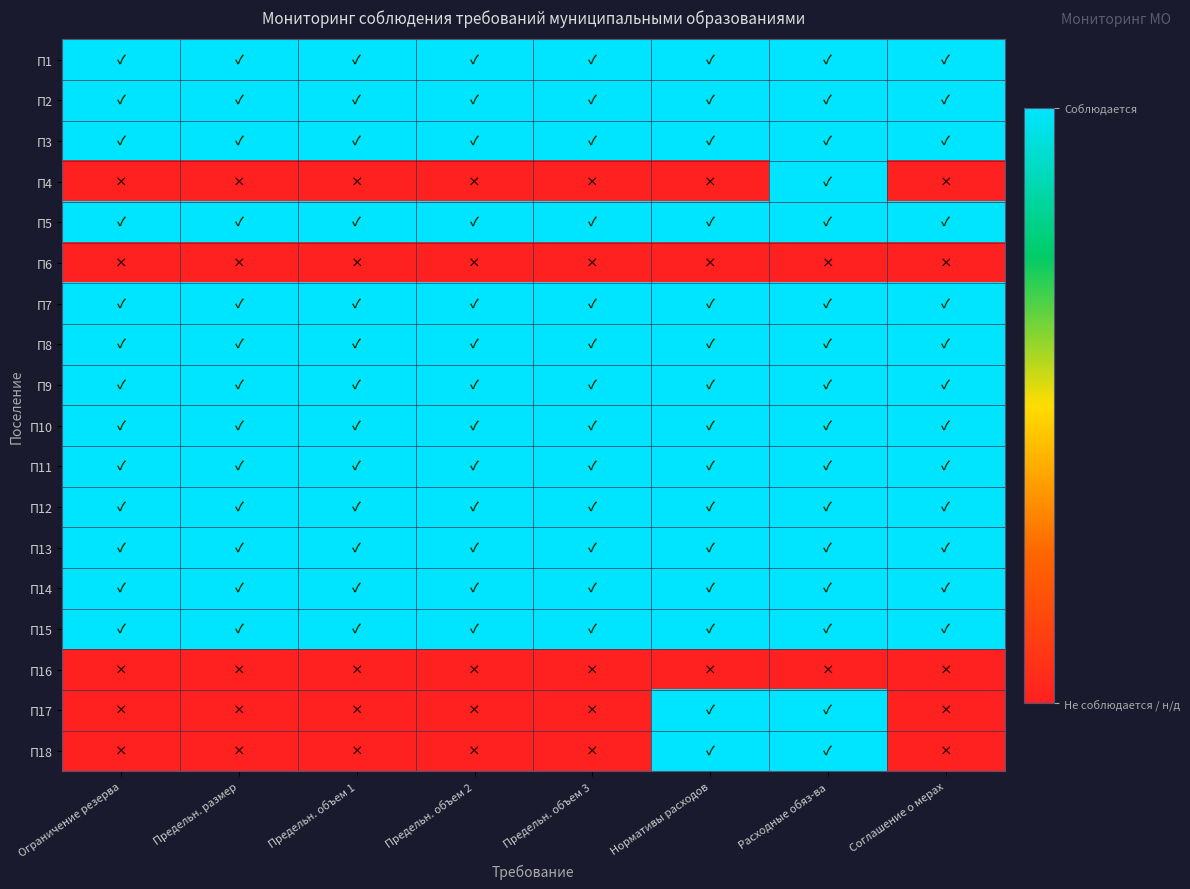

Reading left to right, extract all data points from this chart.

П1: Ограничение резерва=1	Предельн. размер=1	Предельн. объем 1=1	Предельн. объем 2=1	Предельн. объем 3=1	Нормативы расходов=1	Расходные обяз-ва=1	Соглашение о мерах=1
П2: Ограничение резерва=1	Предельн. размер=1	Предельн. объем 1=1	Предельн. объем 2=1	Предельн. объем 3=1	Нормативы расходов=1	Расходные обяз-ва=1	Соглашение о мерах=1
П3: Ограничение резерва=1	Предельн. размер=1	Предельн. объем 1=1	Предельн. объем 2=1	Предельн. объем 3=1	Нормативы расходов=1	Расходные обяз-ва=1	Соглашение о мерах=1
П4: Ограничение резерва=0	Предельн. размер=0	Предельн. объем 1=0	Предельн. объем 2=0	Предельн. объем 3=0	Нормативы расходов=0	Расходные обяз-ва=1	Соглашение о мерах=0
П5: Ограничение резерва=1	Предельн. размер=1	Предельн. объем 1=1	Предельн. объем 2=1	Предельн. объем 3=1	Нормативы расходов=1	Расходные обяз-ва=1	Соглашение о мерах=1
П6: Ограничение резерва=0	Предельн. размер=0	Предельн. объем 1=0	Предельн. объем 2=0	Предельн. объем 3=0	Нормативы расходов=0	Расходные обяз-ва=0	Соглашение о мерах=0
П7: Ограничение резерва=1	Предельн. размер=1	Предельн. объем 1=1	Предельн. объем 2=1	Предельн. объем 3=1	Нормативы расходов=1	Расходные обяз-ва=1	Соглашение о мерах=1
П8: Ограничение резерва=1	Предельн. размер=1	Предельн. объем 1=1	Предельн. объем 2=1	Предельн. объем 3=1	Нормативы расходов=1	Расходные обяз-ва=1	Соглашение о мерах=1
П9: Ограничение резерва=1	Предельн. размер=1	Предельн. объем 1=1	Предельн. объем 2=1	Предельн. объем 3=1	Нормативы расходов=1	Расходные обяз-ва=1	Соглашение о мерах=1
П10: Ограничение резерва=1	Предельн. размер=1	Предельн. объем 1=1	Предельн. объем 2=1	Предельн. объем 3=1	Нормативы расходов=1	Расходные обяз-ва=1	Соглашение о мерах=1
П11: Ограничение резерва=1	Предельн. размер=1	Предельн. объем 1=1	Предельн. объем 2=1	Предельн. объем 3=1	Нормативы расходов=1	Расходные обяз-ва=1	Соглашение о мерах=1
П12: Ограничение резерва=1	Предельн. размер=1	Предельн. объем 1=1	Предельн. объем 2=1	Предельн. объем 3=1	Нормативы расходов=1	Расходные обяз-ва=1	Соглашение о мерах=1
П13: Ограничение резерва=1	Предельн. размер=1	Предельн. объем 1=1	Предельн. объем 2=1	Предельн. объем 3=1	Нормативы расходов=1	Расходные обяз-ва=1	Соглашение о мерах=1
П14: Ограничение резерва=1	Предельн. размер=1	Предельн. объем 1=1	Предельн. объем 2=1	Предельн. объем 3=1	Нормативы расходов=1	Расходные обяз-ва=1	Соглашение о мерах=1
П15: Ограничение резерва=1	Предельн. размер=1	Предельн. объем 1=1	Предельн. объем 2=1	Предельн. объем 3=1	Нормативы расходов=1	Расходные обяз-ва=1	Соглашение о мерах=1
П16: Ограничение резерва=0	Предельн. размер=0	Предельн. объем 1=0	Предельн. объем 2=0	Предельн. объем 3=0	Нормативы расходов=0	Расходные обяз-ва=0	Соглашение о мерах=0
П17: Ограничение резерва=0	Предельн. размер=0	Предельн. объем 1=0	Предельн. объем 2=0	Предельн. объем 3=0	Нормативы расходов=1	Расходные обяз-ва=1	Соглашение о мерах=0
П18: Ограничение резерва=0	Предельн. размер=0	Предельн. объем 1=0	Предельн. объем 2=0	Предельн. объем 3=0	Нормативы расходов=1	Расходные обяз-ва=1	Соглашение о мерах=0